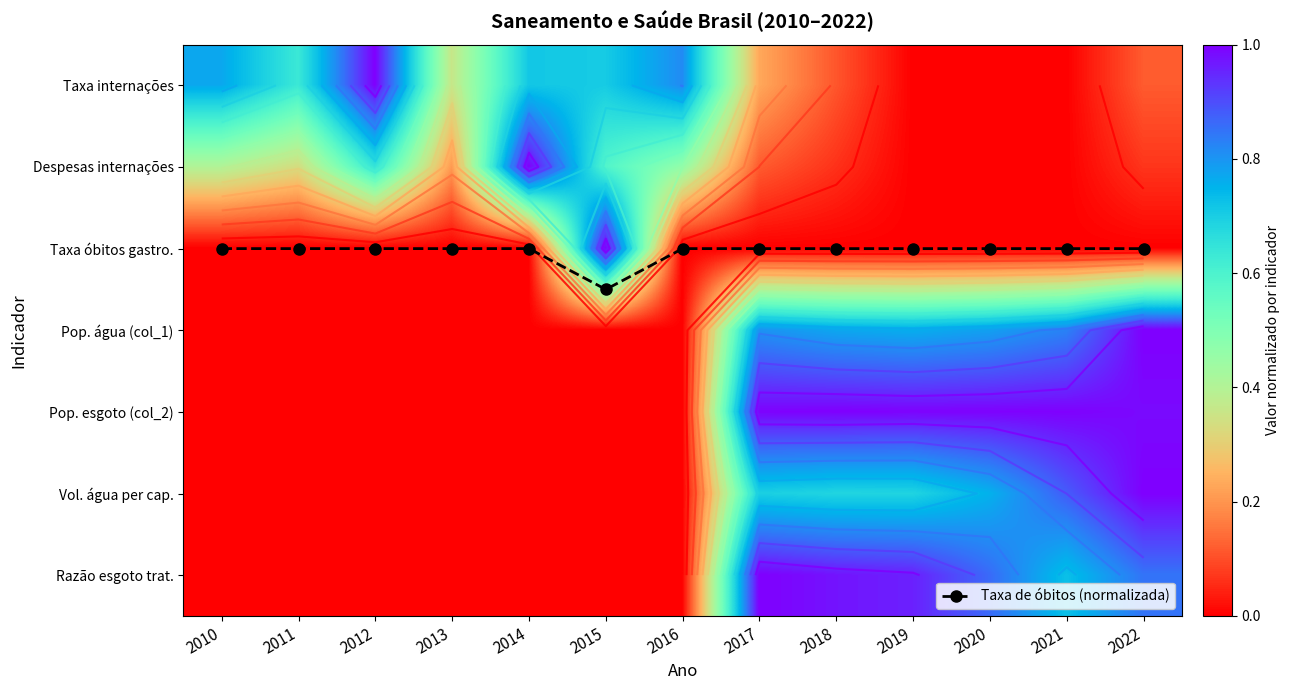

How many data points in Pop. água (col_1) are above 0?

6